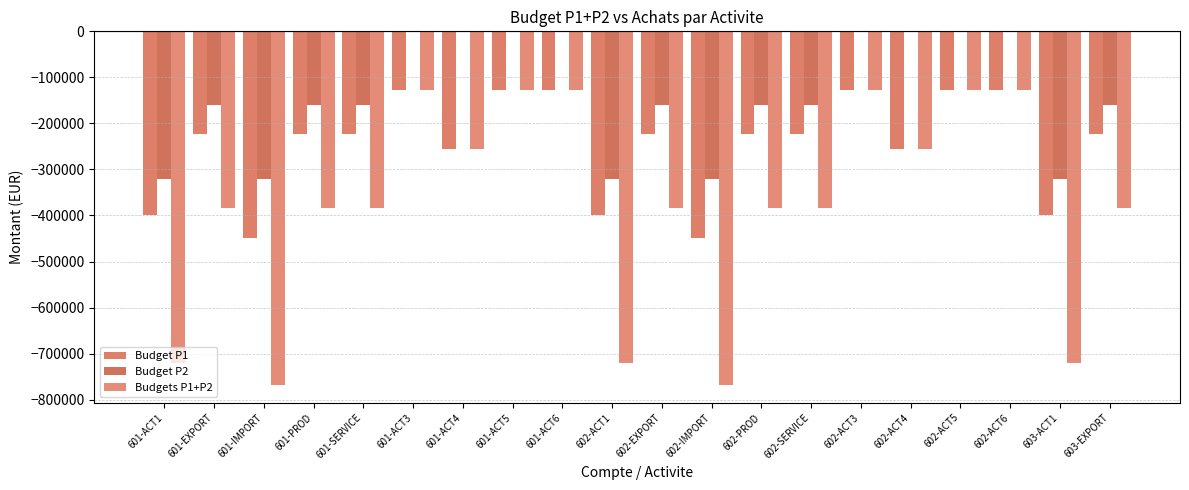

Count the Budgets P1+P2 values in the range -384000 to -128000.

15